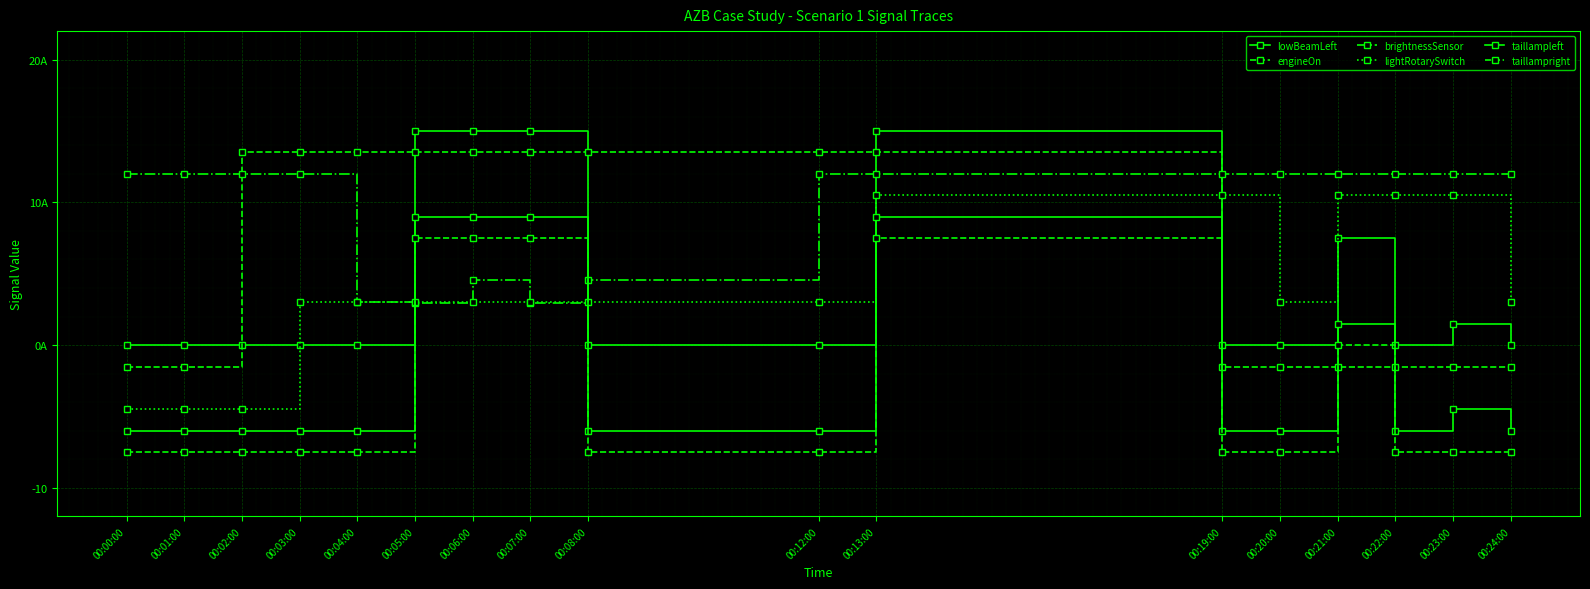

Is this an area chart (filled region under the line)?

No